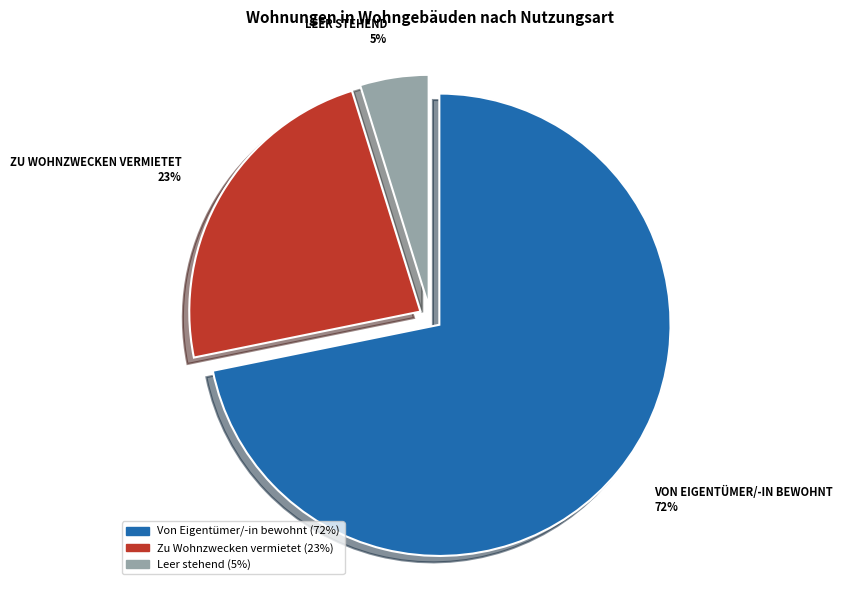

What is the smallest slice in the pie chart?

Leer stehend